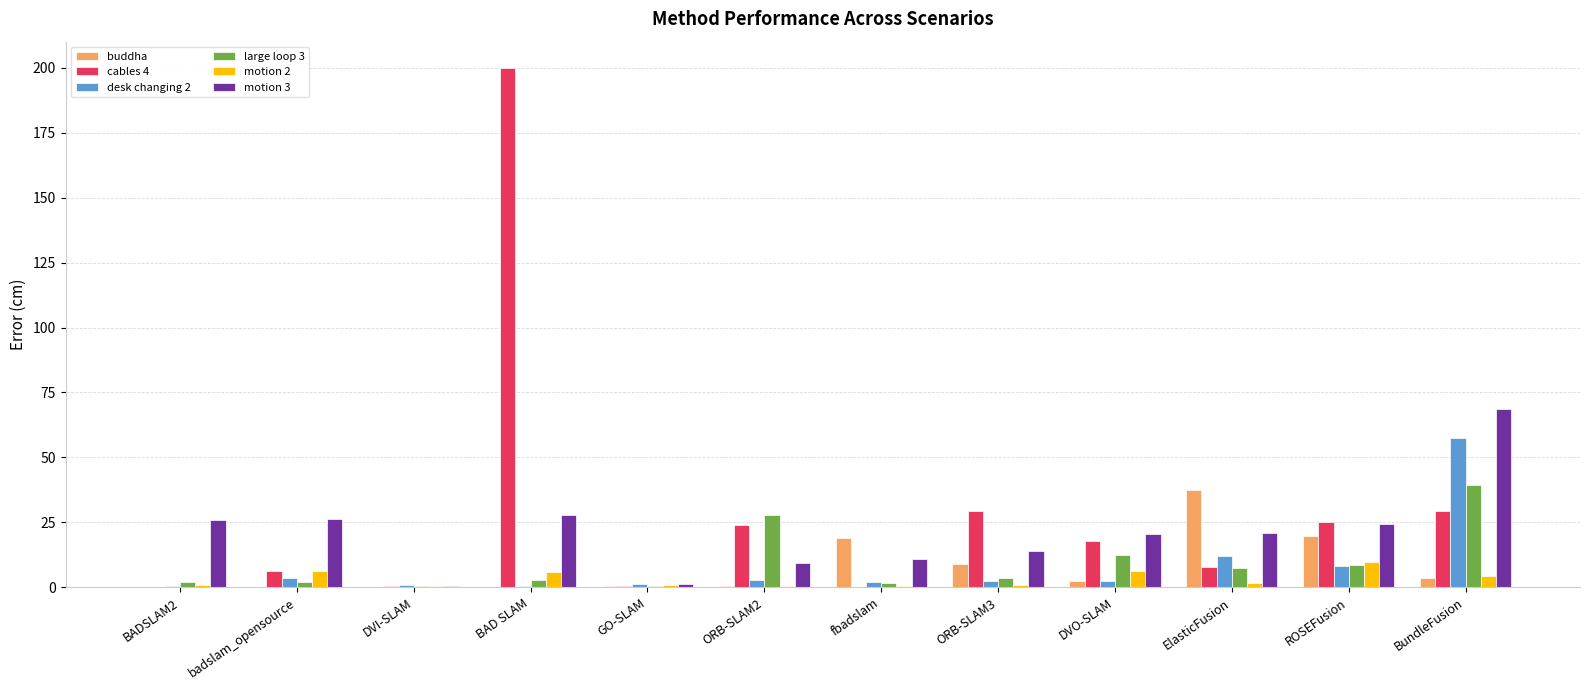

The value of motion 3 at fbadslam is 11.1. True or false?

True